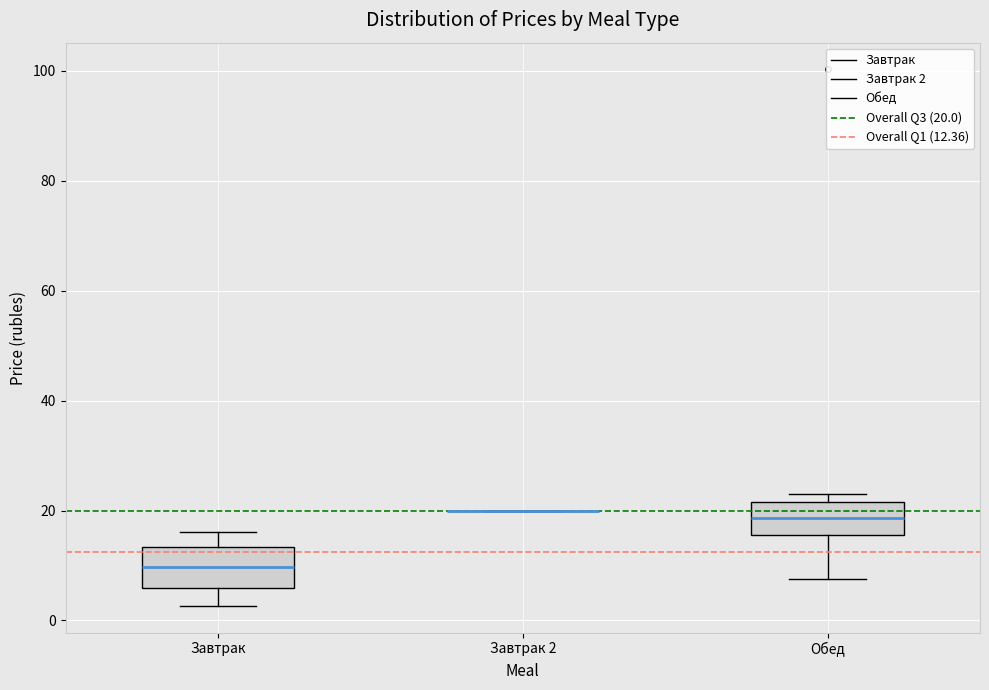

Reading left to right, transcribe this box plot: for each box, give where its median line is, the range the box spans, and where its two whiskers end, as read against the y-axis. The values are not printed on the chart, so give them approximately, as read against the axis.

Завтрак: median 10, box 6 to 14, whiskers 2 to 16
Завтрак 2: box collapsed to a line at 20, whiskers 20 to 20
Обед: median 18, box 16 to 22, whiskers 8 to 24